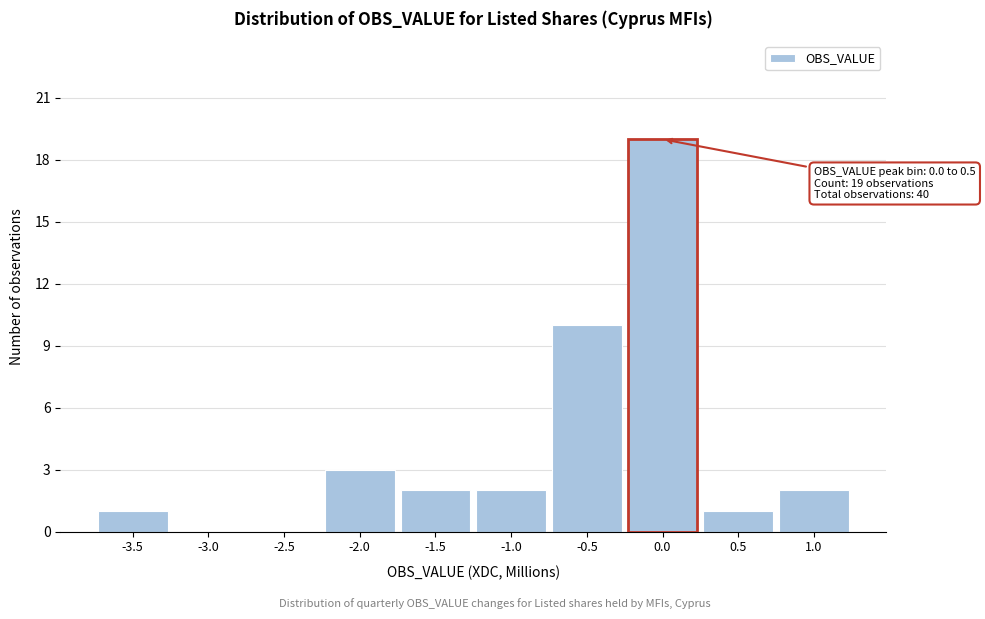

Reading right to left, list all the values displayed in this chart.

1.0=2	0.5=1	0.0=19	-0.5=10	-1.0=2	-1.5=2	-2.0=3	-2.5=0	-3.0=0	-3.5=1